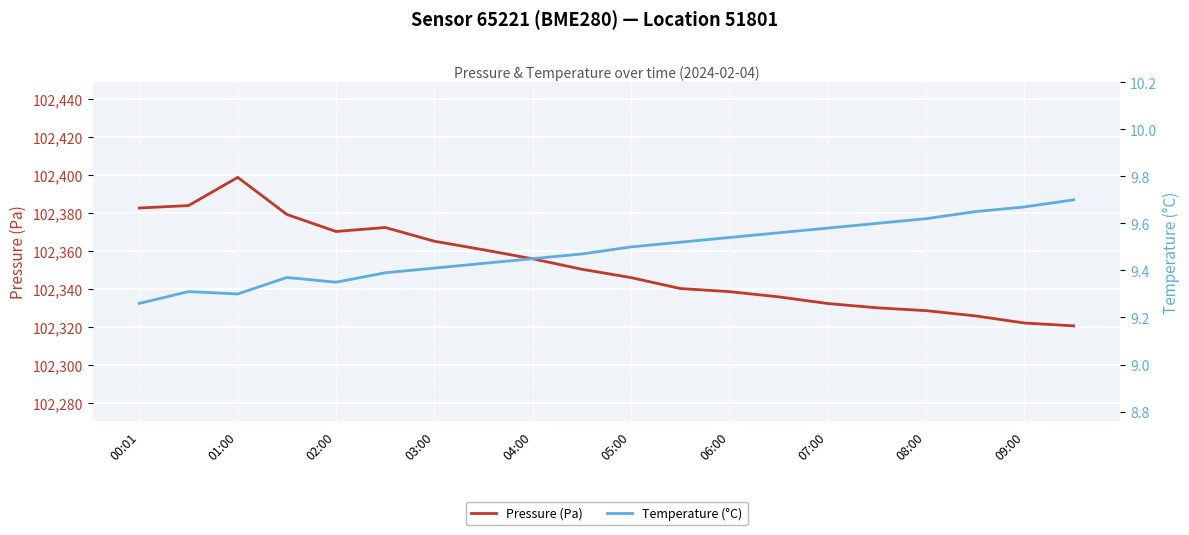

Where is Temperature (°C) nearest to the value 9?

00:01